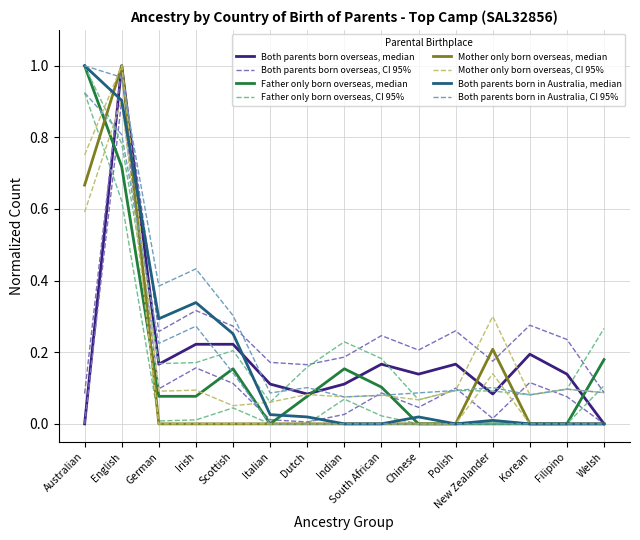

Which series has the largest total across all categories?

Both parents born in Australia